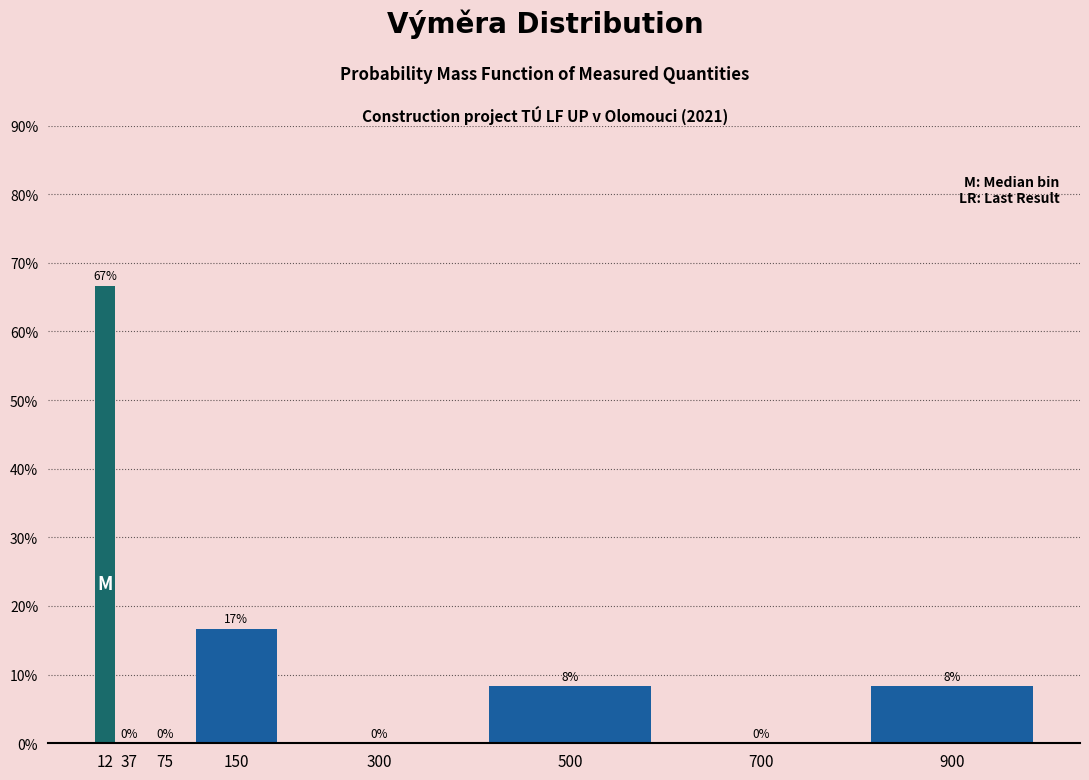

What is the sum of all values?

100.0